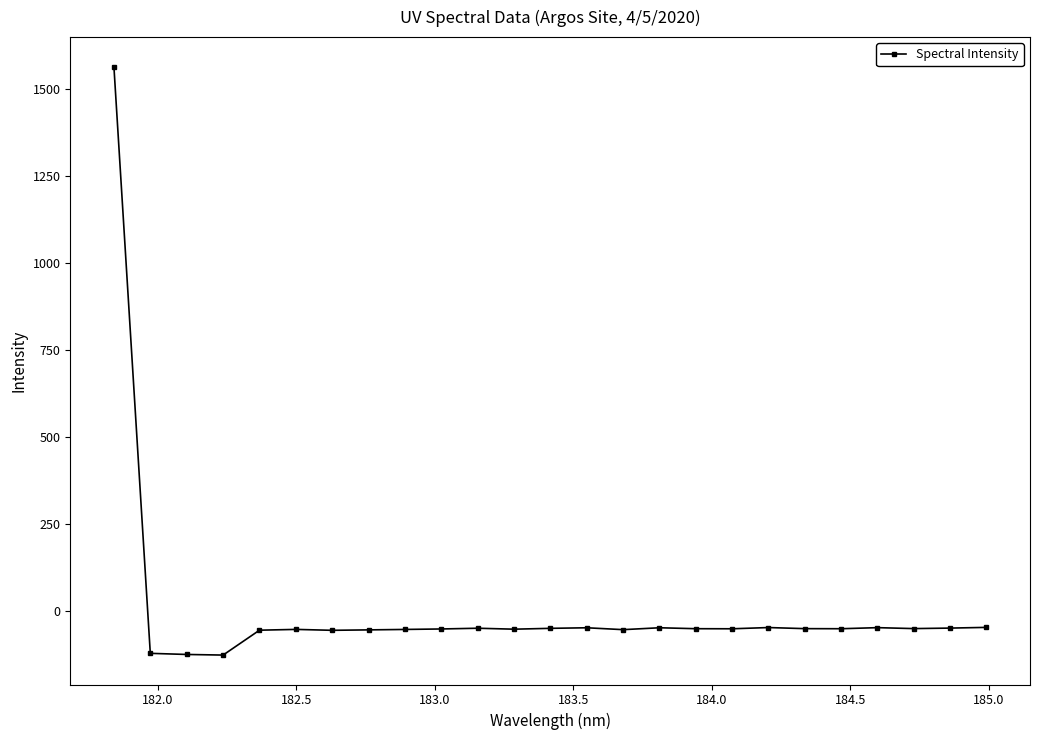

True or false: there are more than 2 points higher than both neighbors.

True